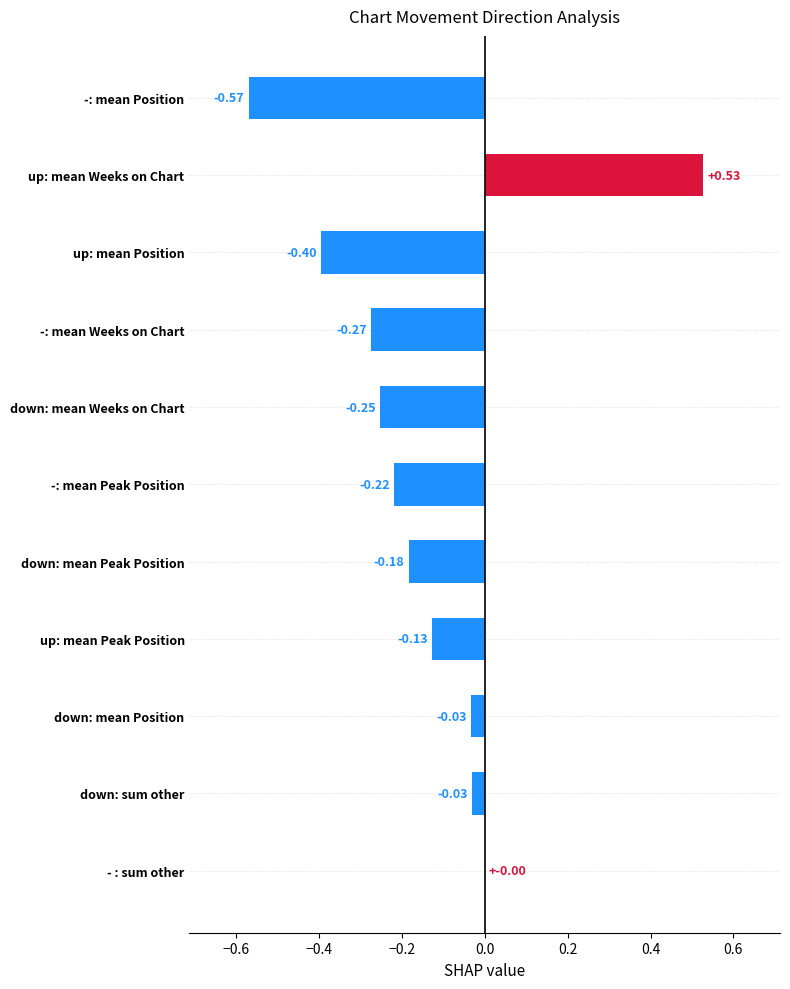

What is the sum of all values?

-1.6